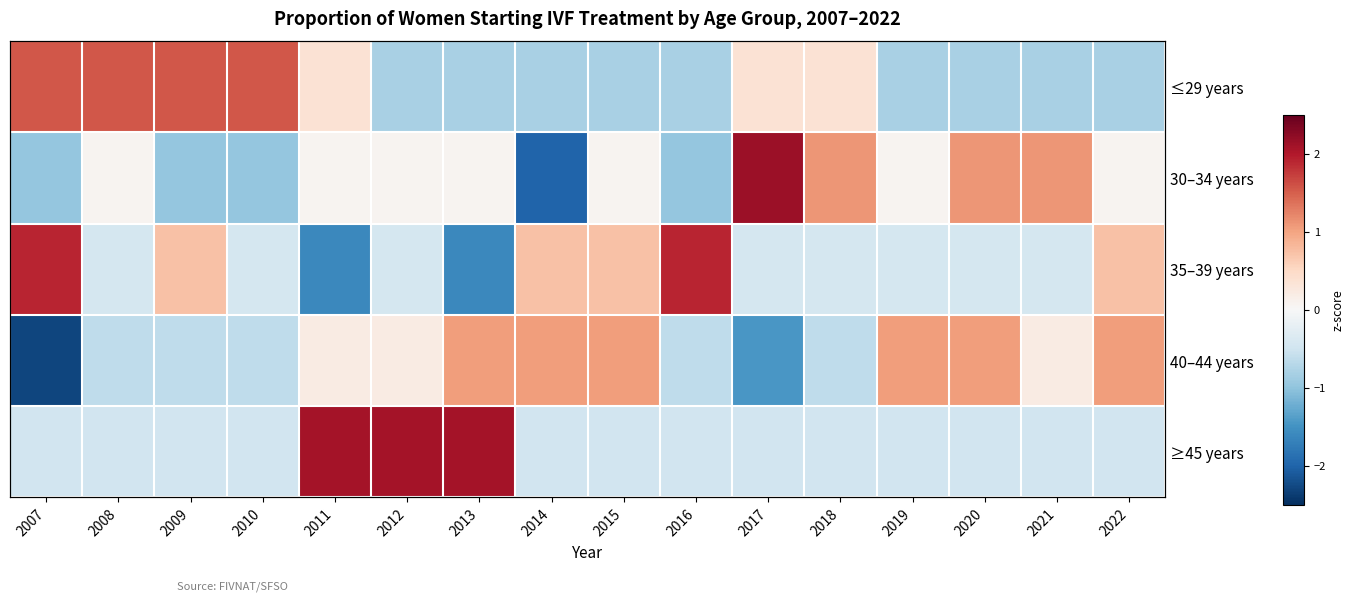

What is the approximate value of 30–34 years at 2007?

-1.0